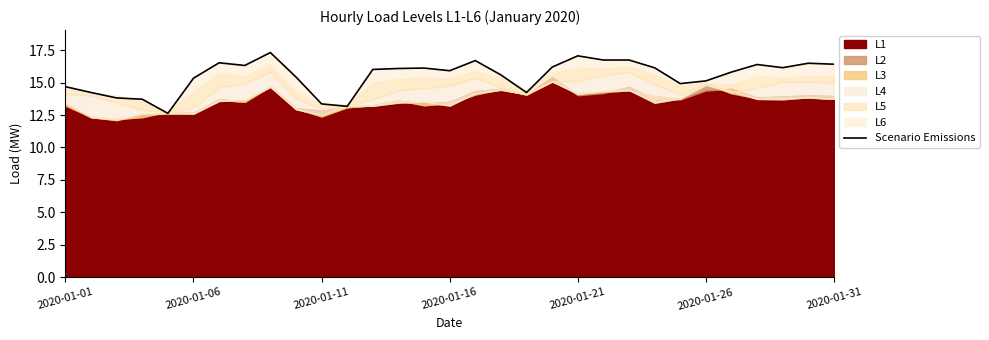

What position from the right is 2020-01-21?

11